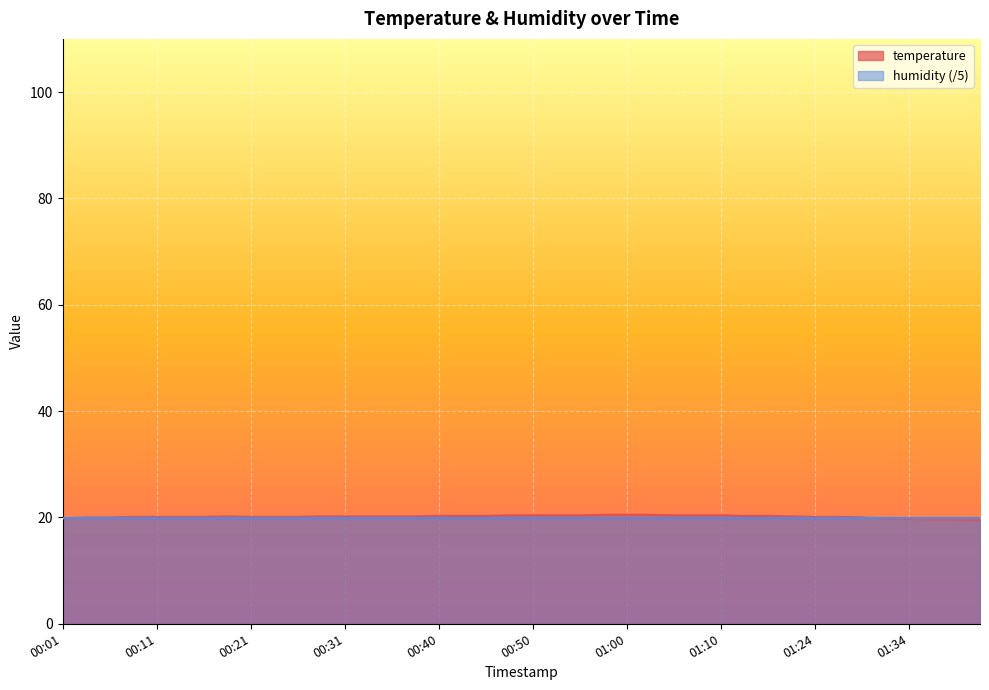

The chart shows a value of 20.1 at 00:21. True or false?

True